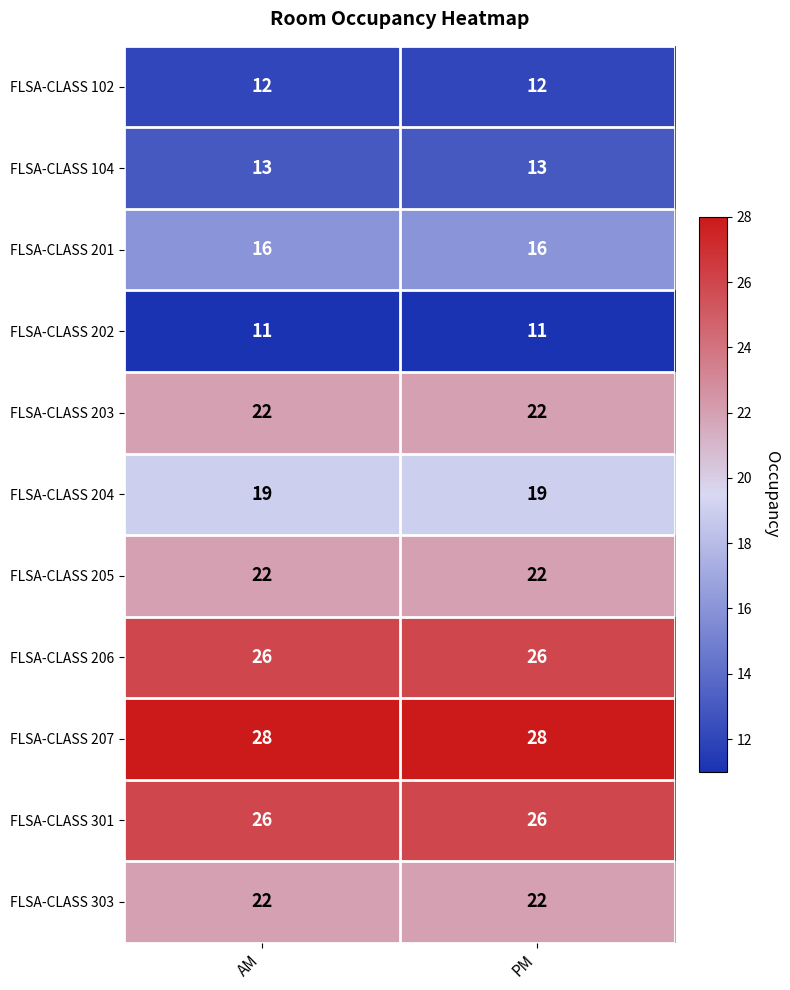

What is the lowest value of the FLSA-CLASS 202 series?

11